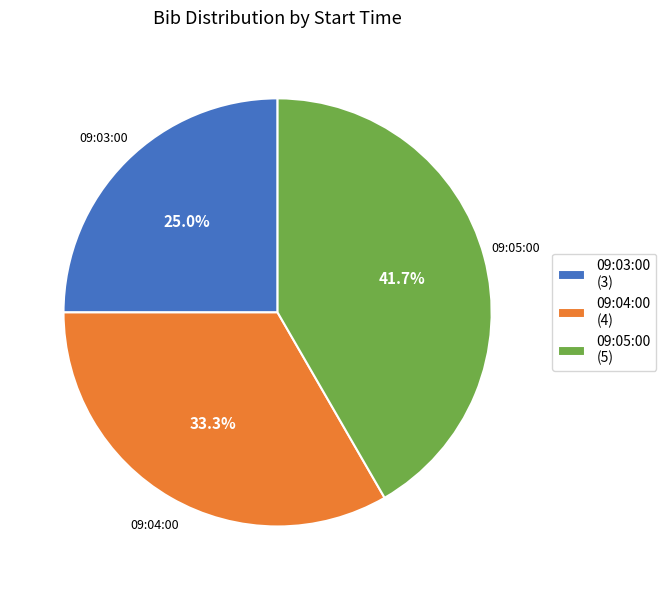

What percentage is the 09:04:00 slice, to the nearest percent?

33%